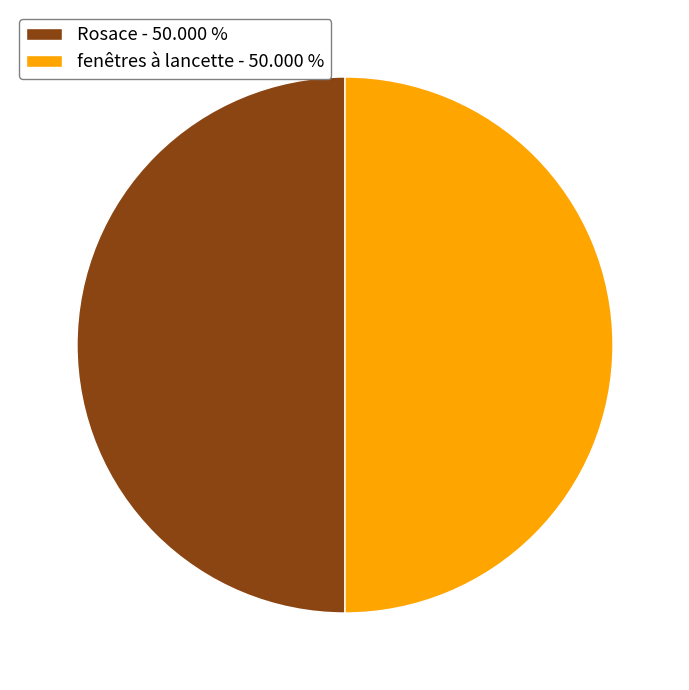

Approximately how many times larger is the value at fenêtres à lancette - 50.000 % compared to Rosace - 50.000 %?

1.0